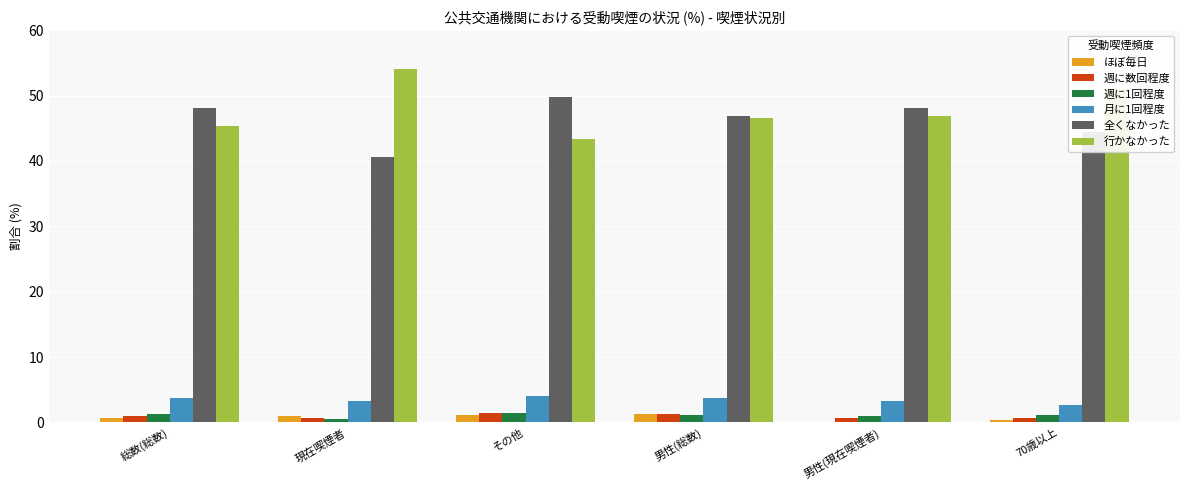

The 月に1回程度 series shows 4.0 at その他. True or false?

True